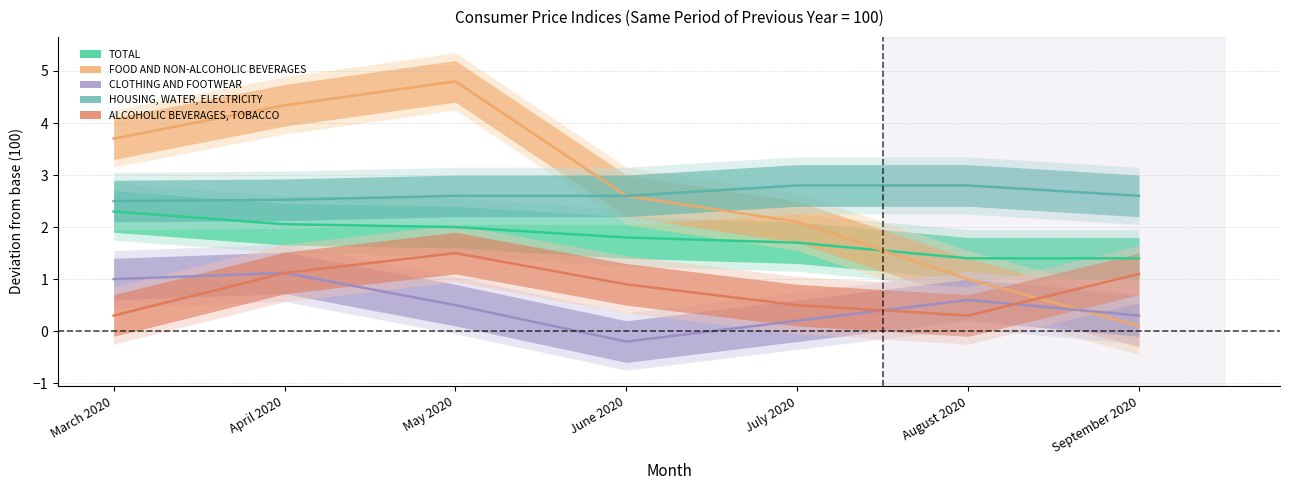

True or false: ALCOHOLIC BEVERAGES, TOBACCO and TOTAL cross at least once.

False